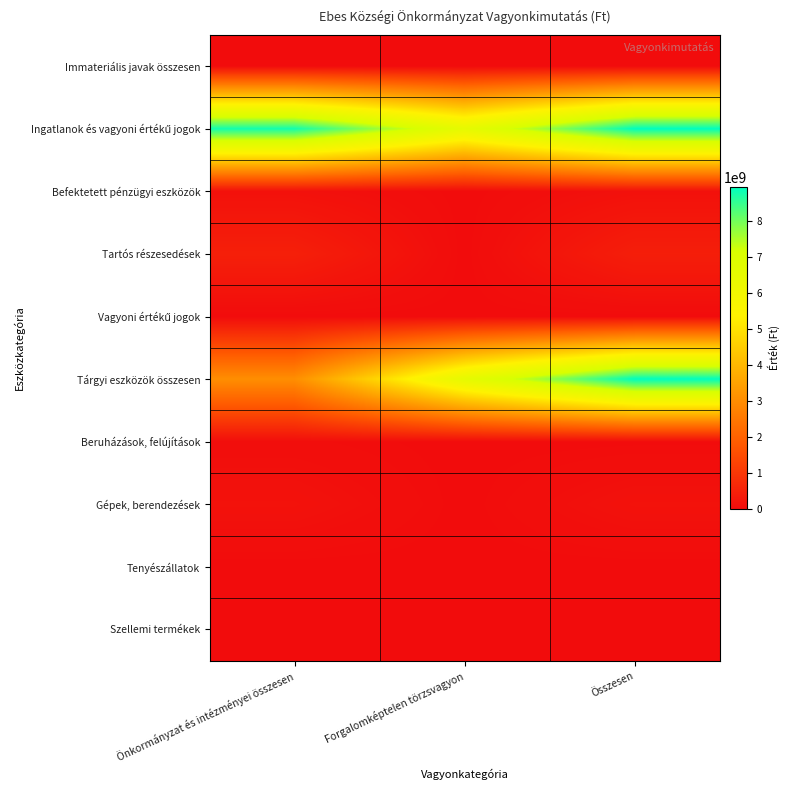

What is the difference between the highest and lowest values at Forgalomképtelen törzsvagyon?

6537939000